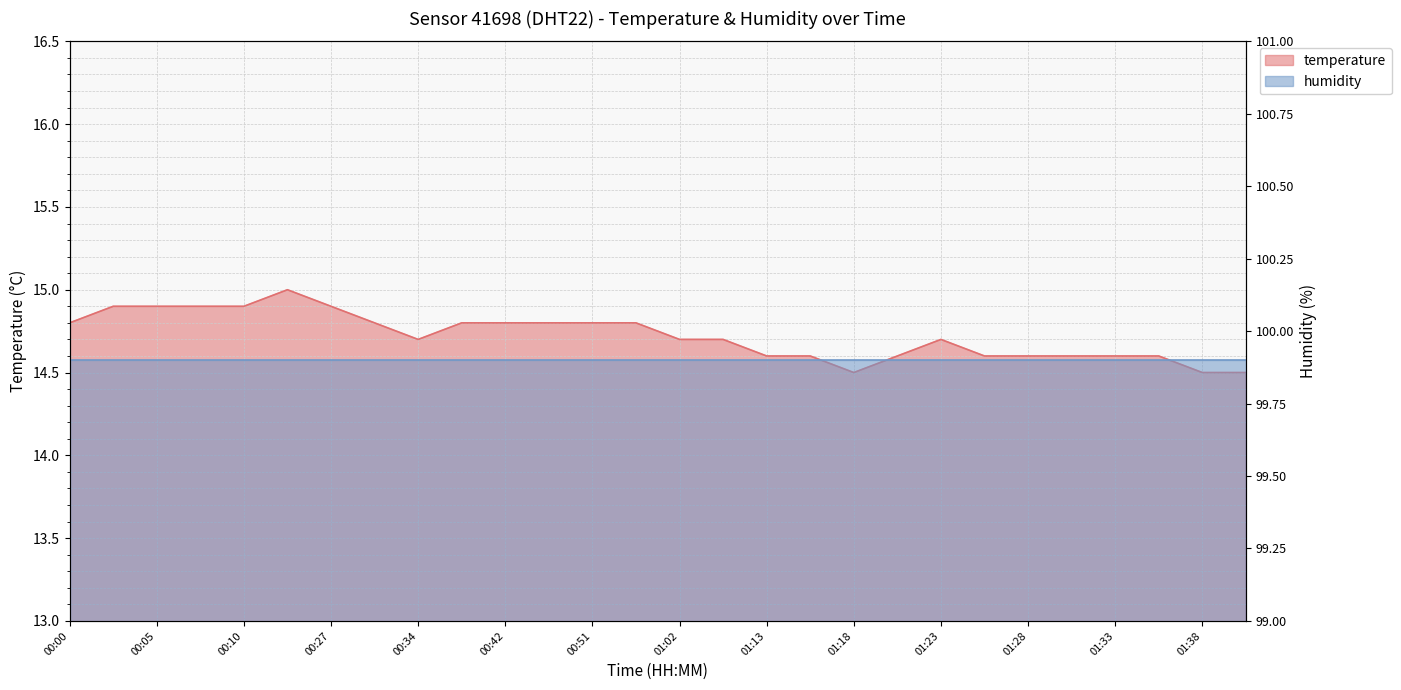

What is the ratio of the value at 01:07 to the value at 00:27?

1.0